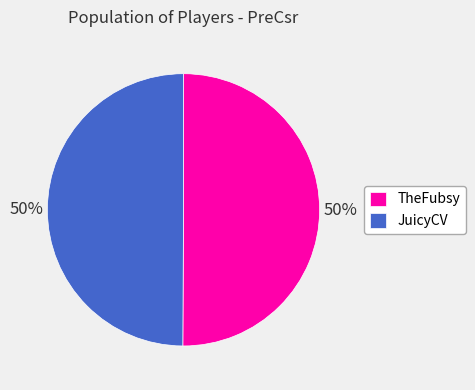

Approximately how many times larger is the value at TheFubsy compared to JuicyCV?

1.0